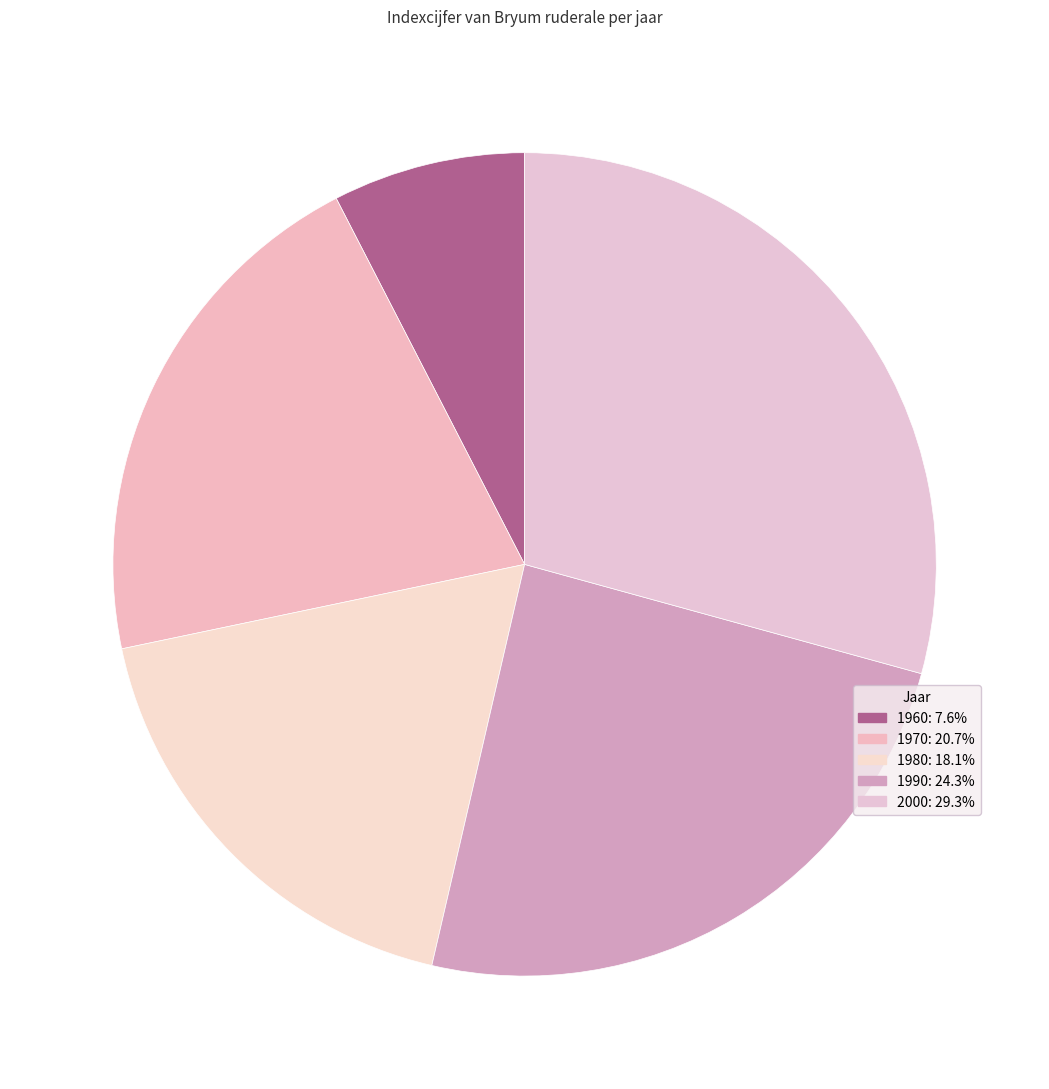

Approximately how many times larger is the value at 2000 compared to 1960?

3.9